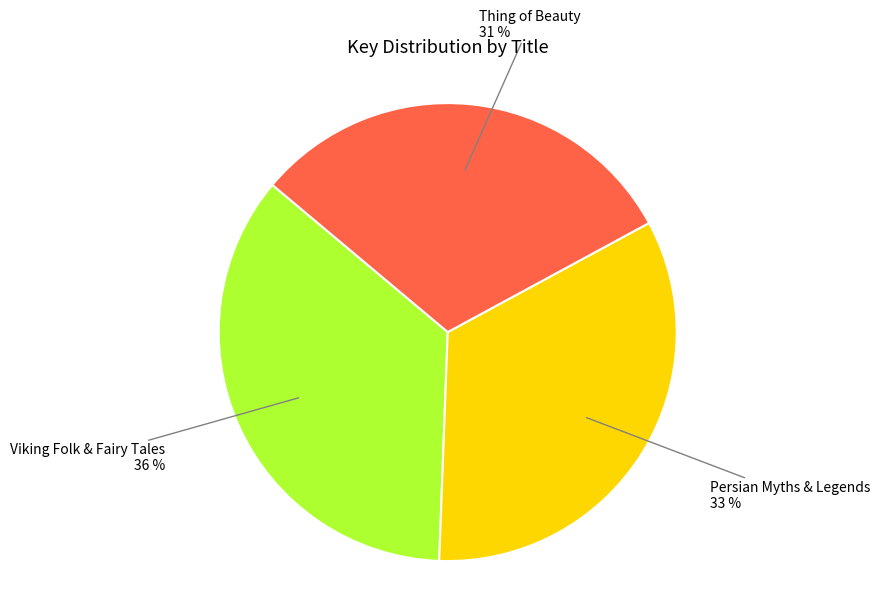

To the nearest percent, what is the average slice percentage?

33%